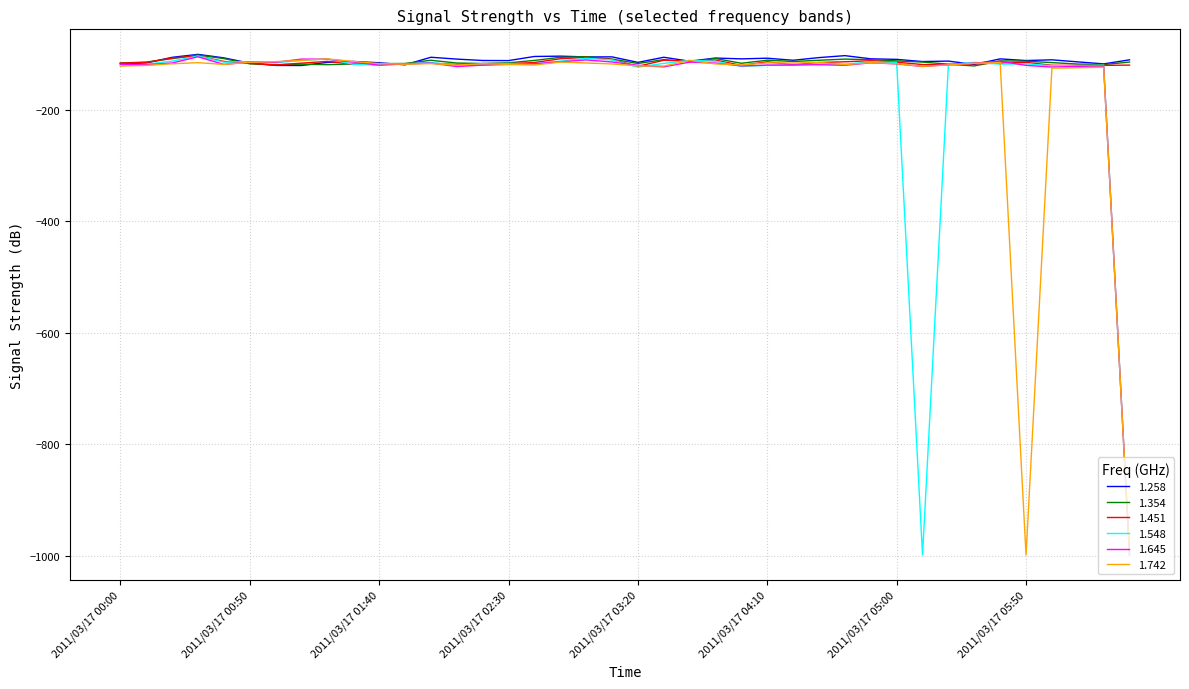

What is the highest value of the 1.742 series?

-108.3